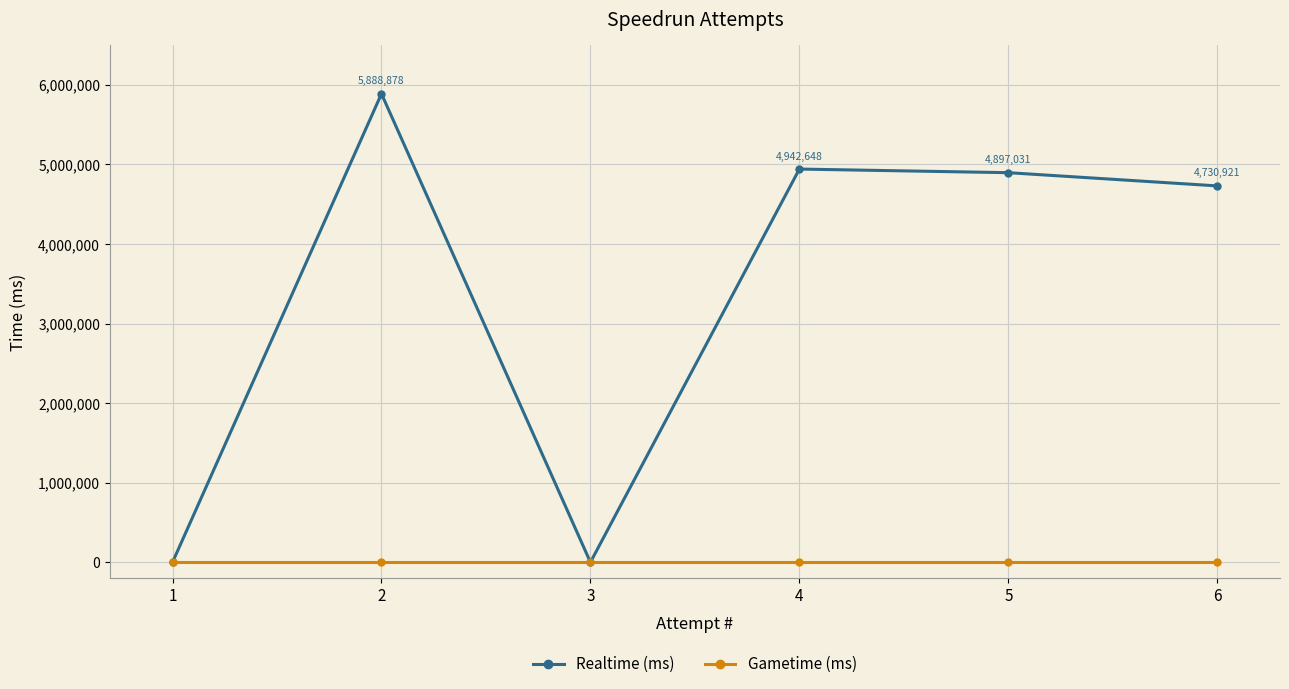

What are all the series names shown in the legend?

Realtime (ms), Gametime (ms)